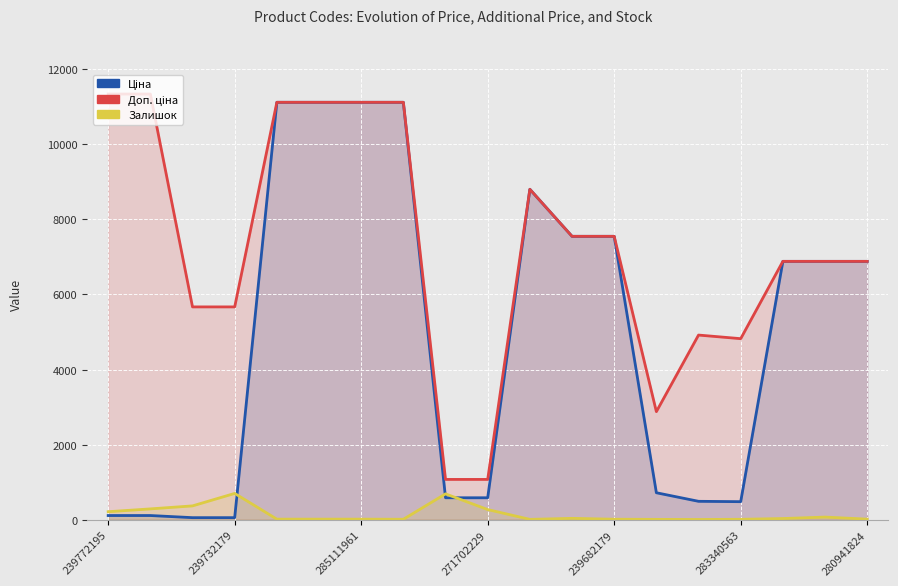

Reading right to left, what are all the values shown in this chart?

Ціна: 6879.5	6879.5	6879.5	482.1	491.7	719.6	7545.9	7545.9	8797.6	586.0	586.0	11113.6	11113.6	11113.6	11113.6	56.7	56.7	113.3	113.3
Доп. ціна: 6879.5	6879.5	6879.5	4821.4	4917.4	2878.5	7545.9	7545.9	8797.6	1074.5	1074.5	11113.6	11113.6	11113.6	11113.6	5667.0	5667.0	11334.0	11334.0
Залишок: 17.0	72.0	33.0	13.0	8.0	11.0	15.0	38.0	11.0	272.0	690.0	14.0	17.0	17.0	17.0	702.0	370.0	290.0	215.0